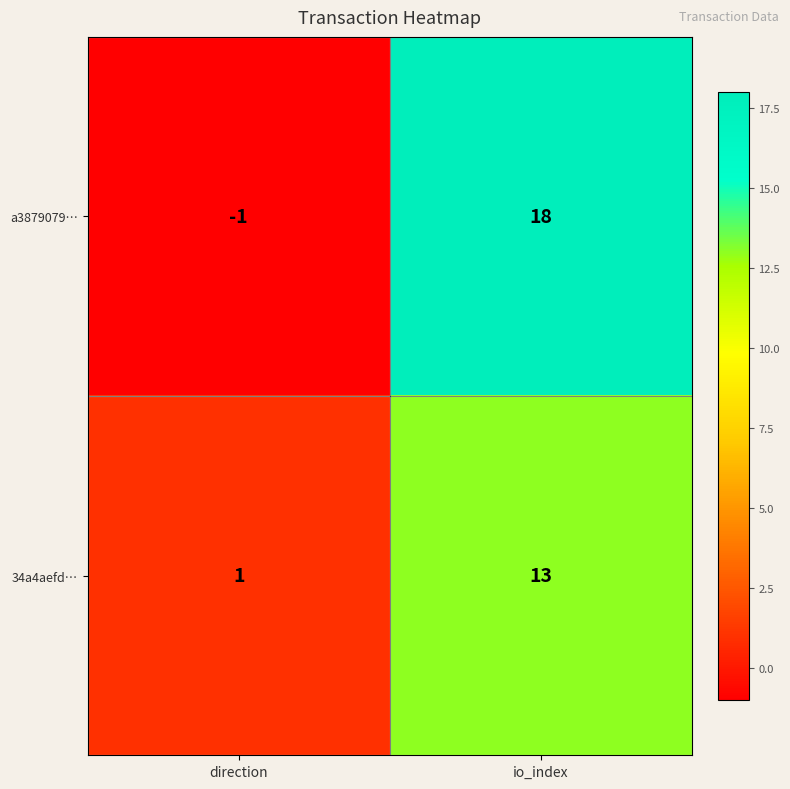

Is it true that a3879079… equals 18 at io_index?

True